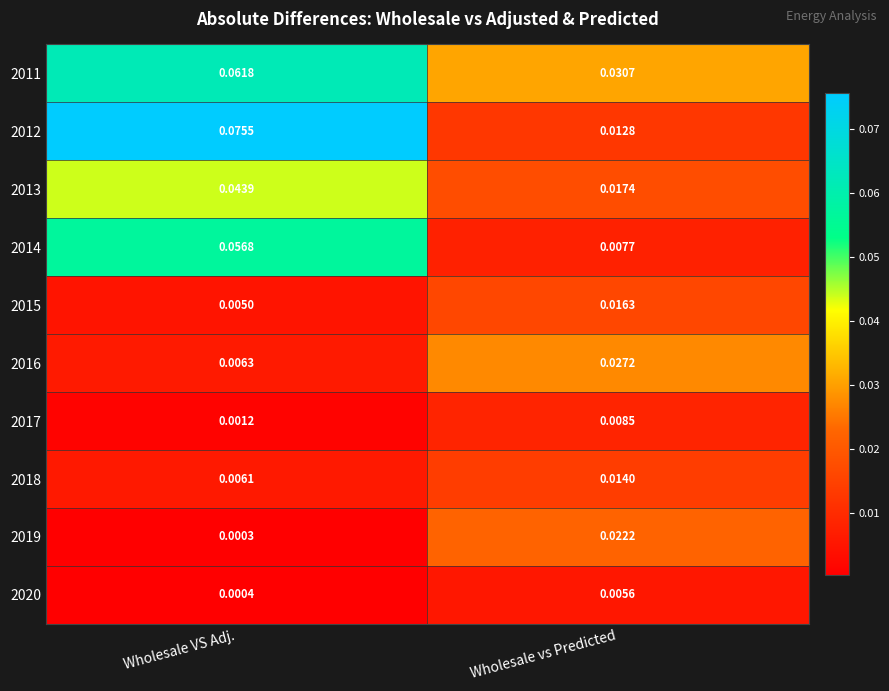

What is the total value across all series at Wholesale vs Predicted?

0.2